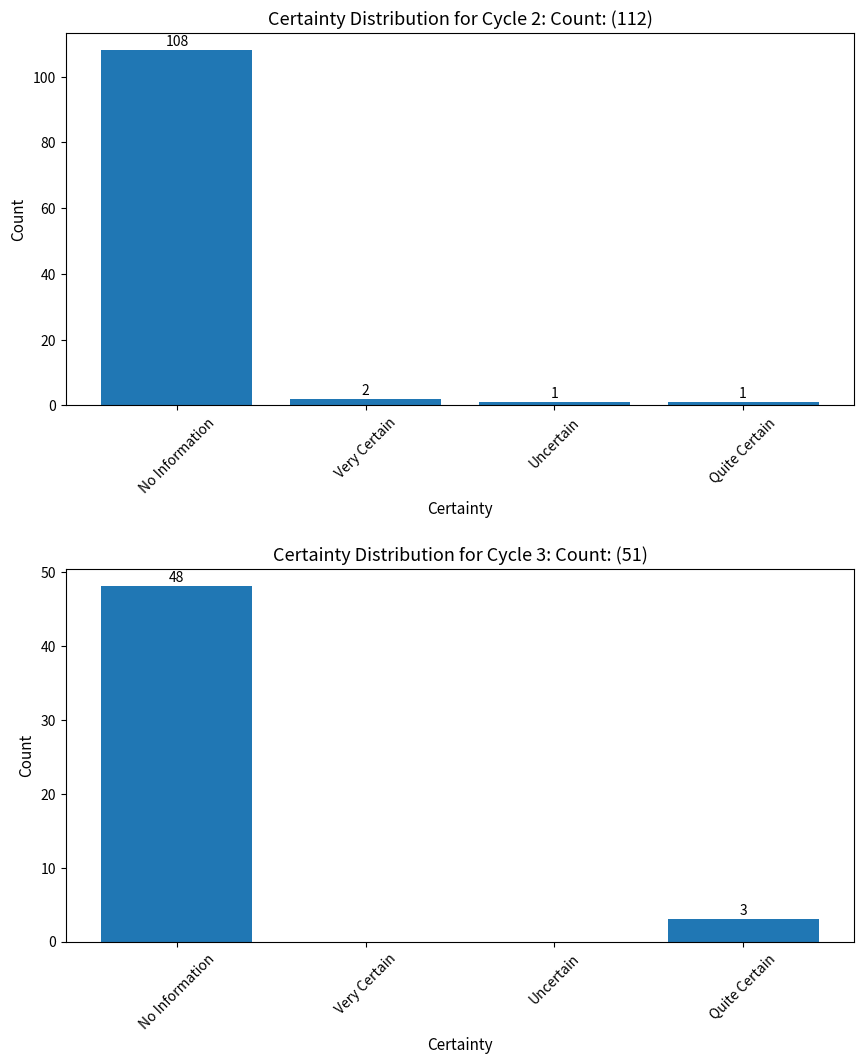

Which category has the highest value across all series?

No Information